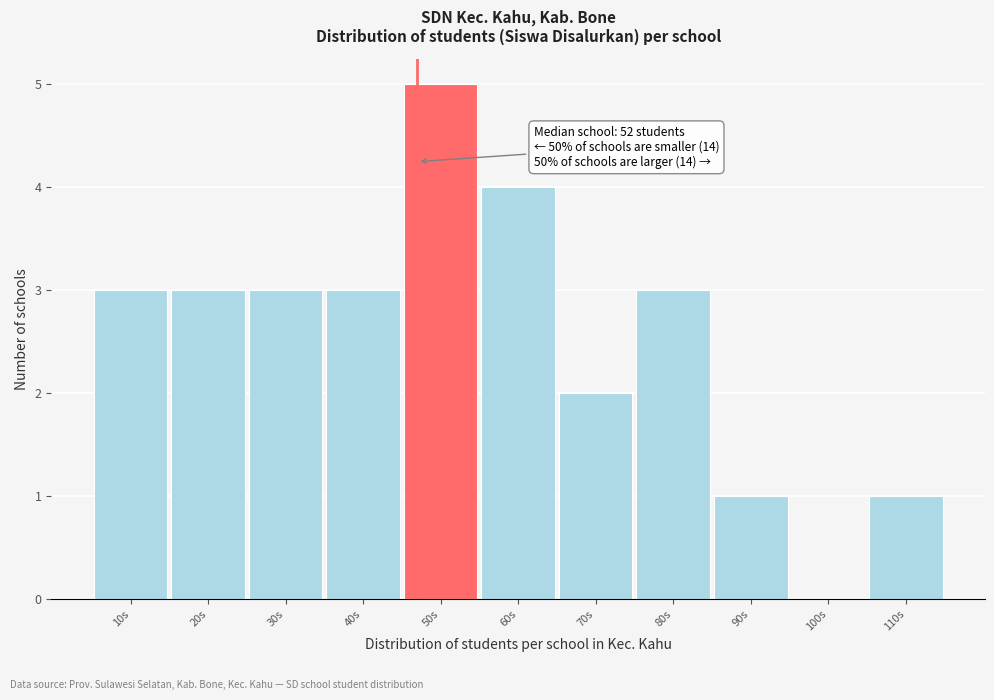

Reading right to left, extract all data points from this chart.

110s=1	100s=0	90s=1	80s=3	70s=2	60s=4	50s=5	40s=3	30s=3	20s=3	10s=3